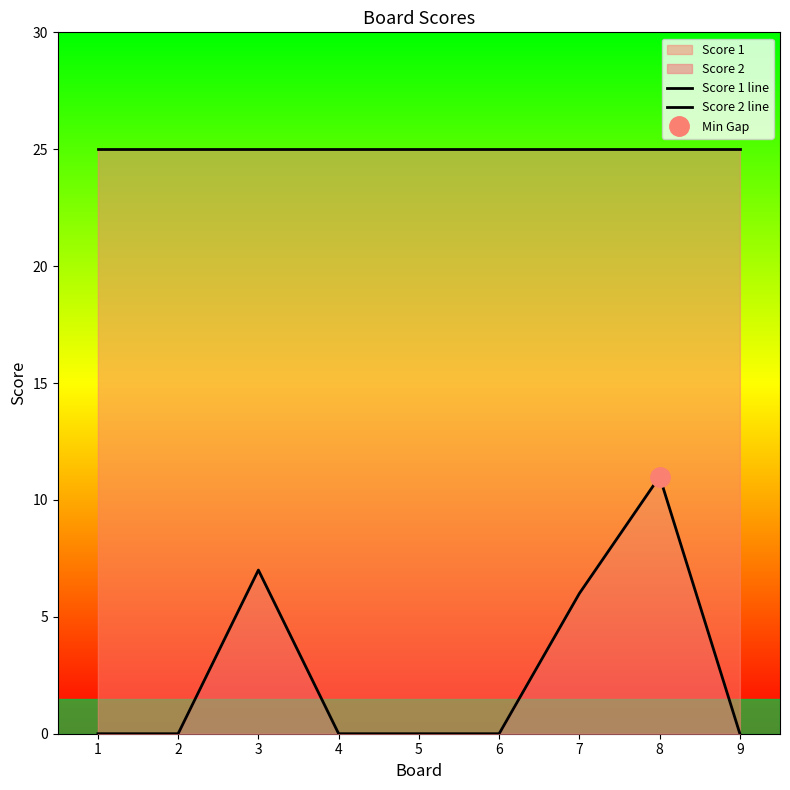

What is the maximum value for Score 1 line?

25